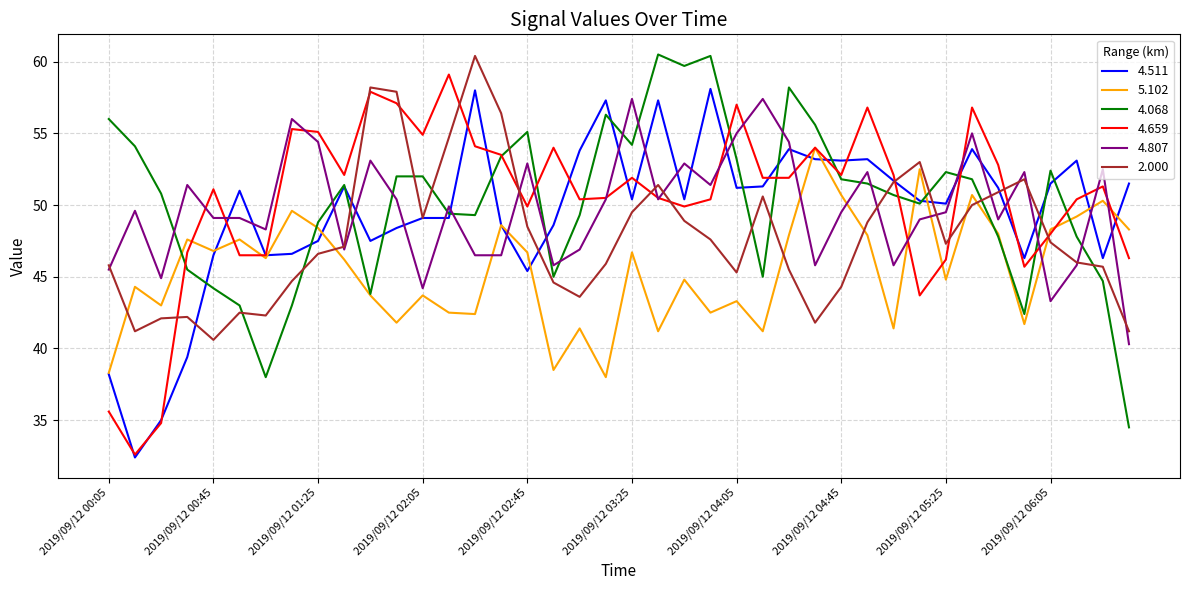

What is the maximum value for 4.511?

58.1